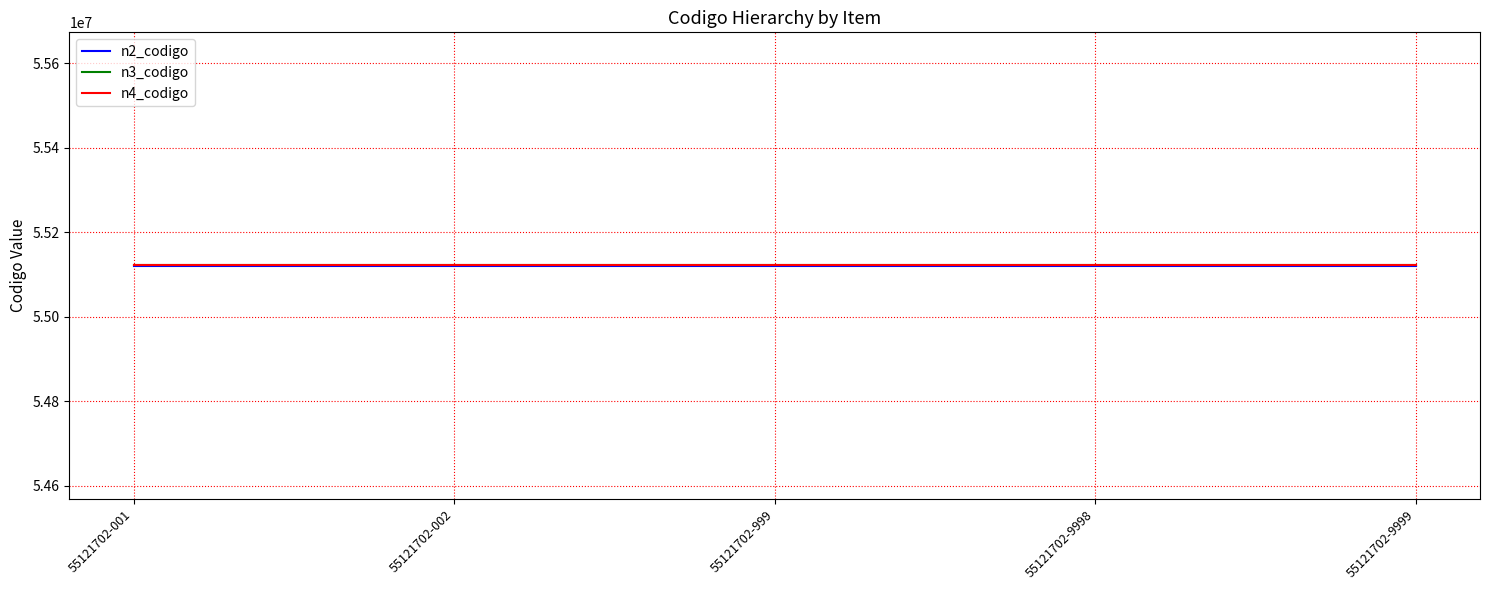

What are all the series names shown in the legend?

n2_codigo, n3_codigo, n4_codigo